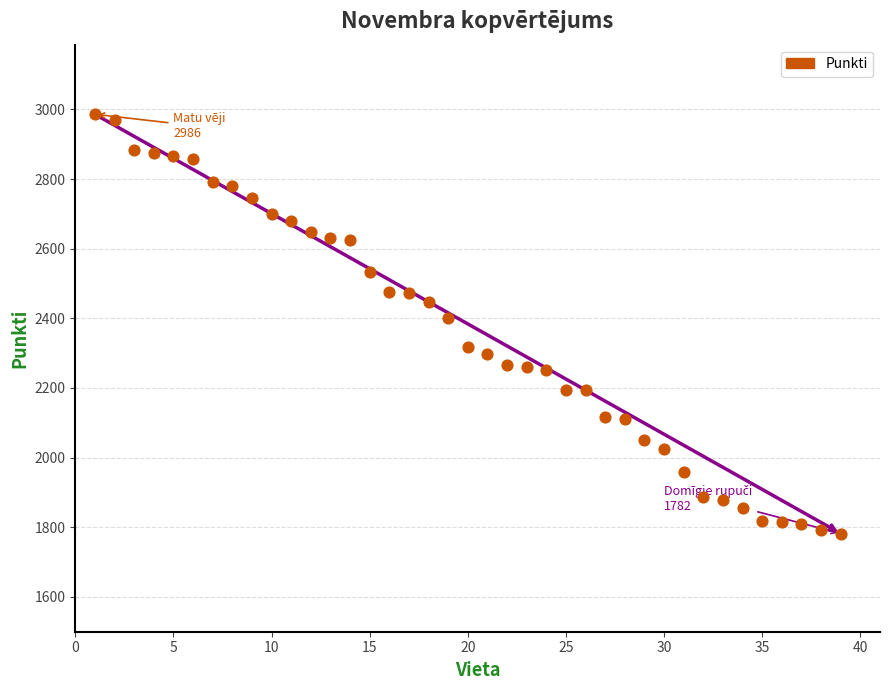

What is the range of X values (max minus min)?

38